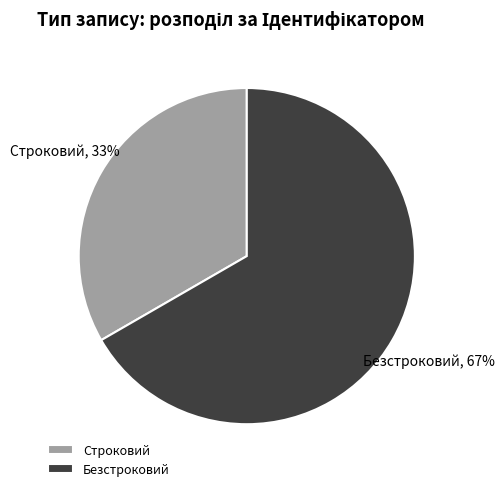

Is there a majority slice in this chart?

Yes